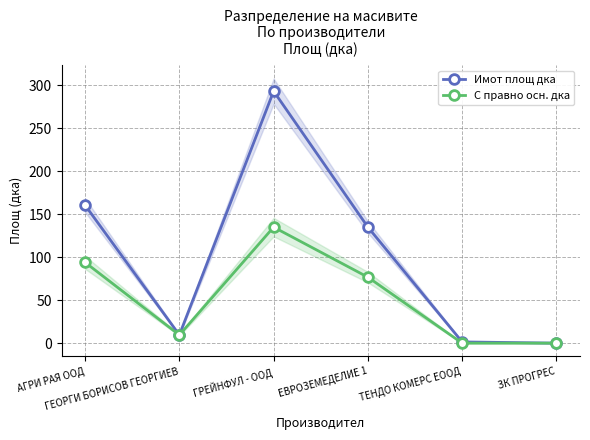

True or false: Имот площ дка and С правно осн. дка intersect in this chart.

False